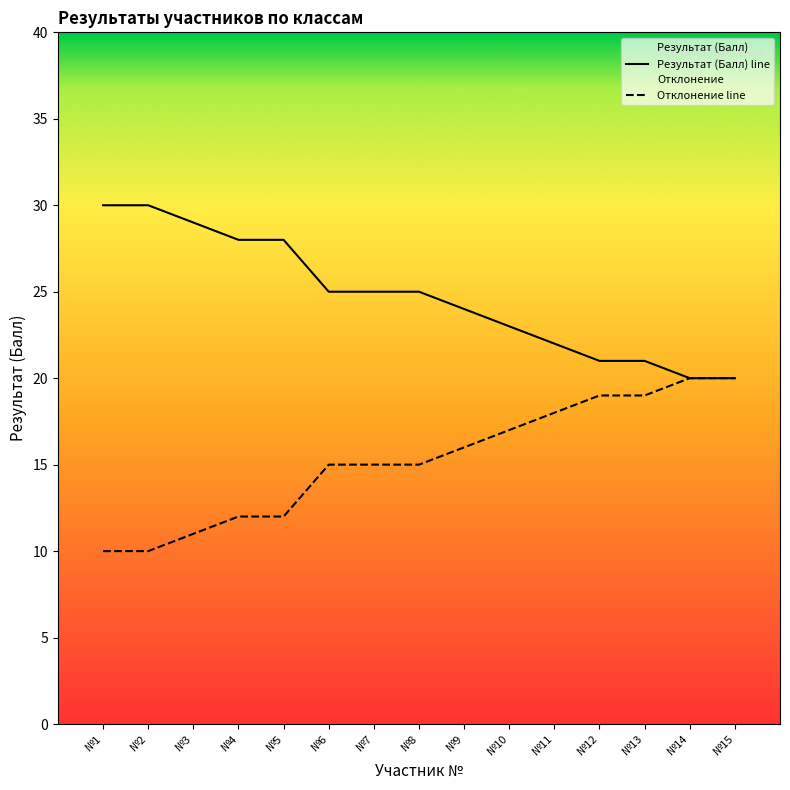

What value does the Отклонение line series have at №9?

16